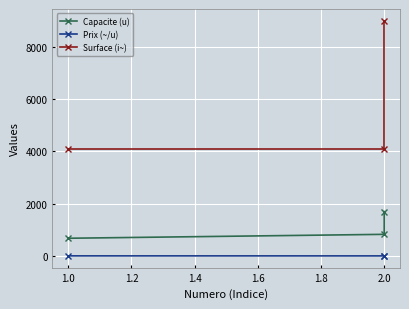

True or false: Prix (~/u) has a value of 2.2 at 1.0.

False